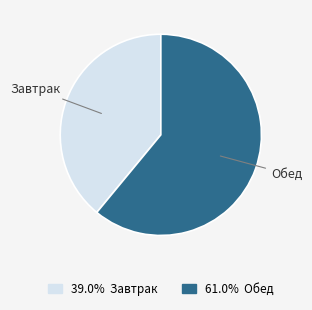

Is there a majority slice in this chart?

Yes